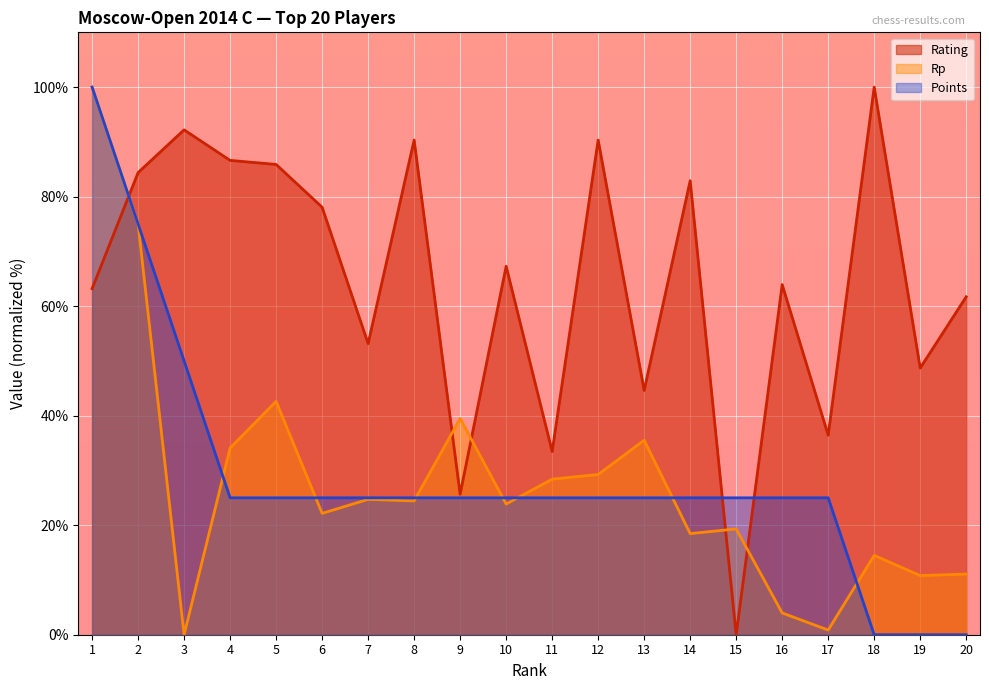

How many lines are shown in the chart?

3